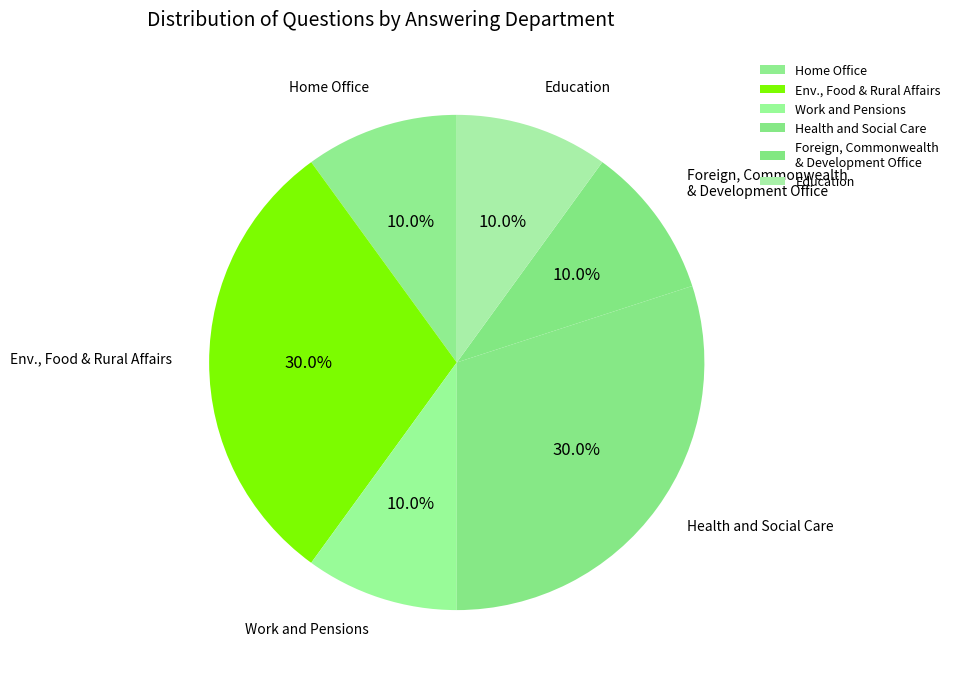

To the nearest percent, what percentage of the pie is Education?

10%